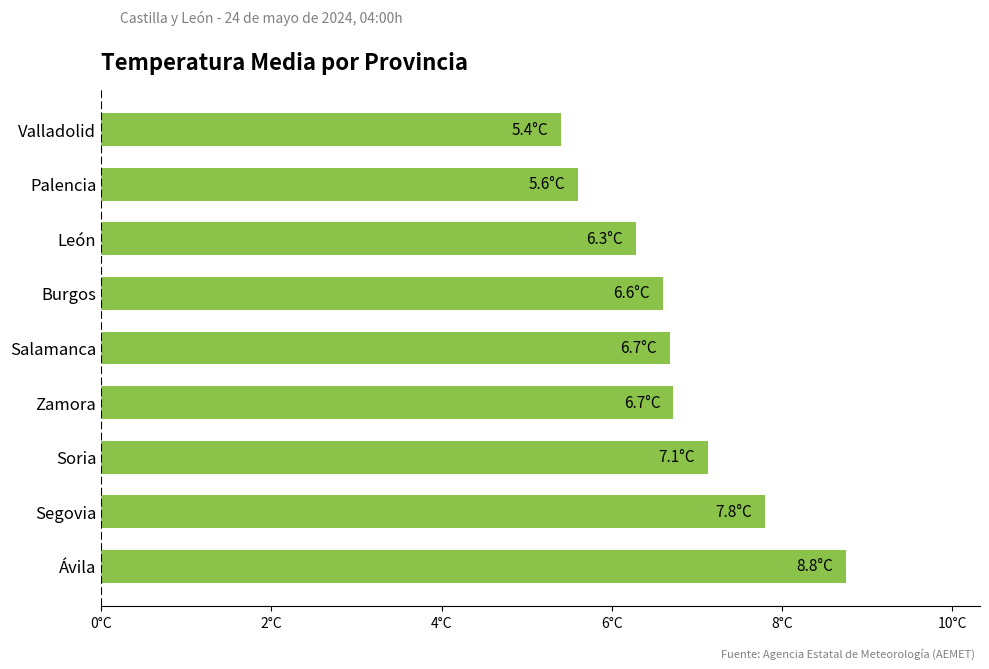

Are the bars horizontal?

Yes